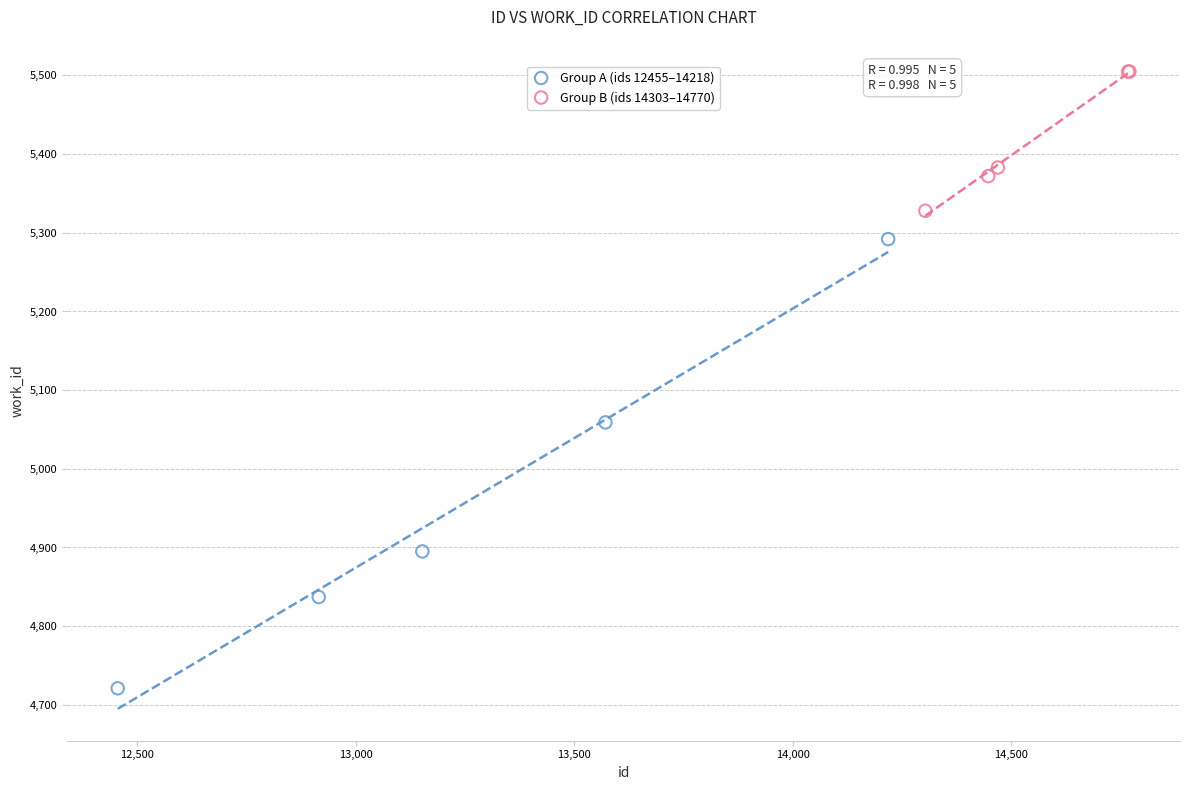

Which series contains the lowest Y value?

Group A (ids 12455–14218)